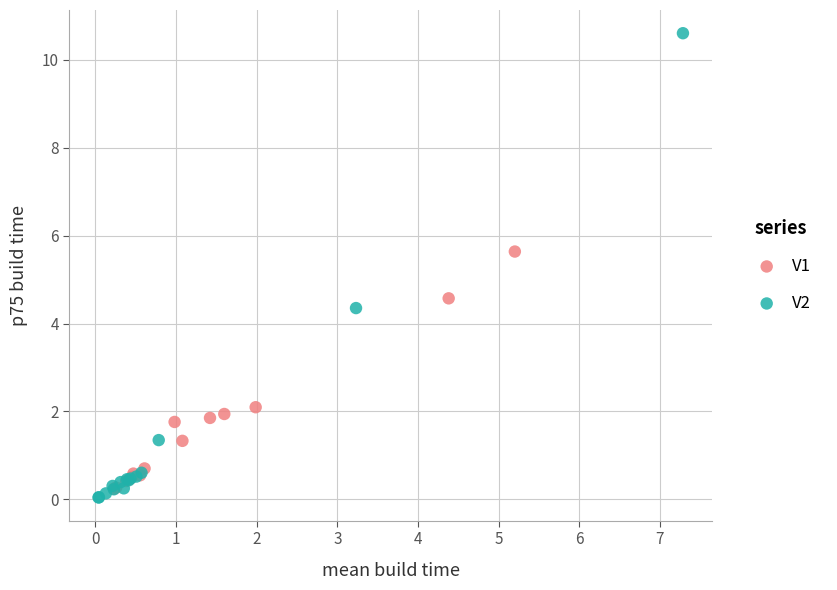

Which series has the widest spread of Y values?

V2